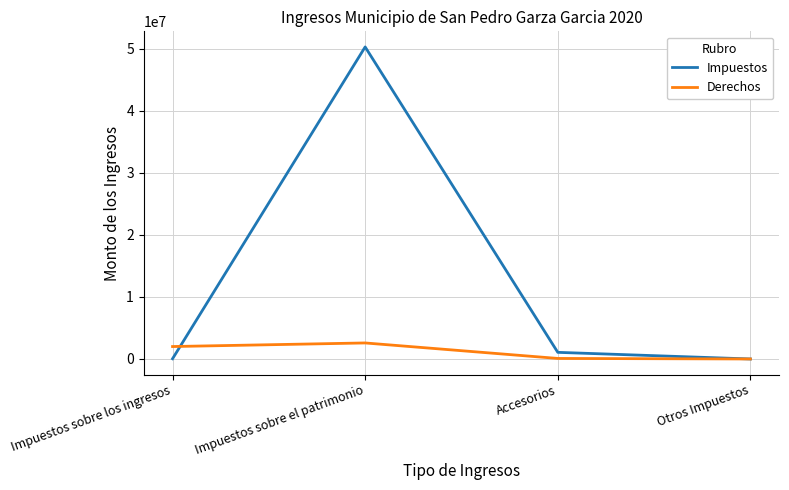

True or false: Impuestos has more than 2 interior local peaks.

False